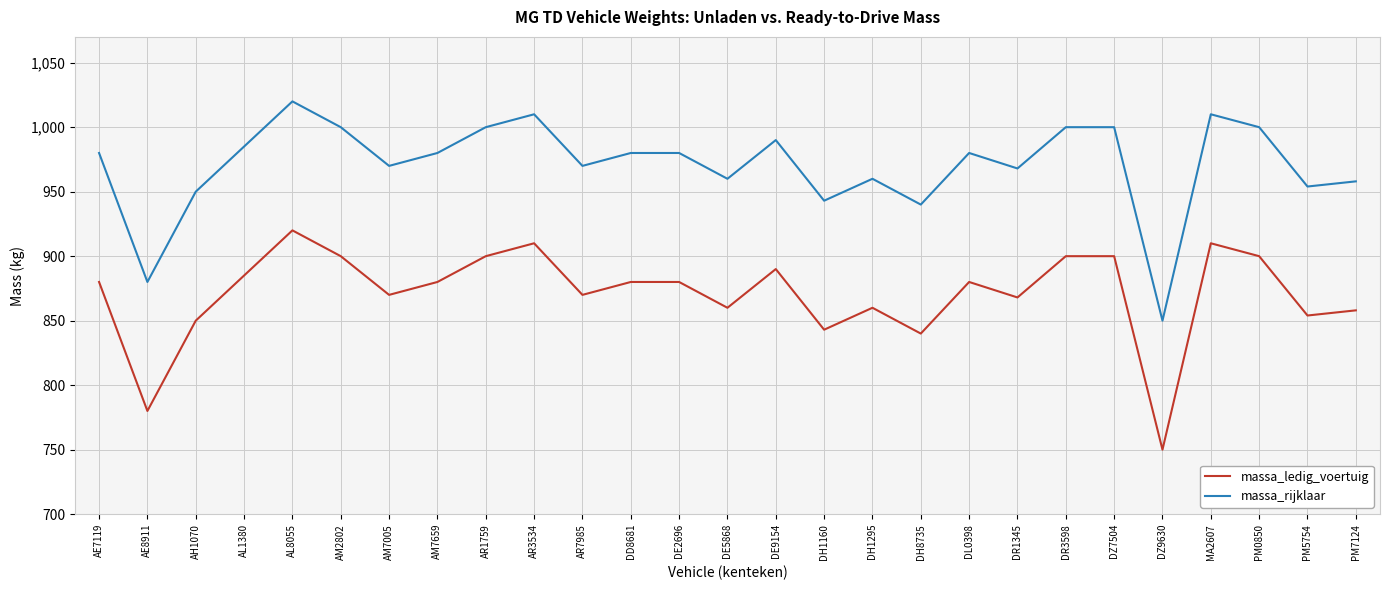

Which category has the lowest value in the massa_rijklaar series?

DZ9630